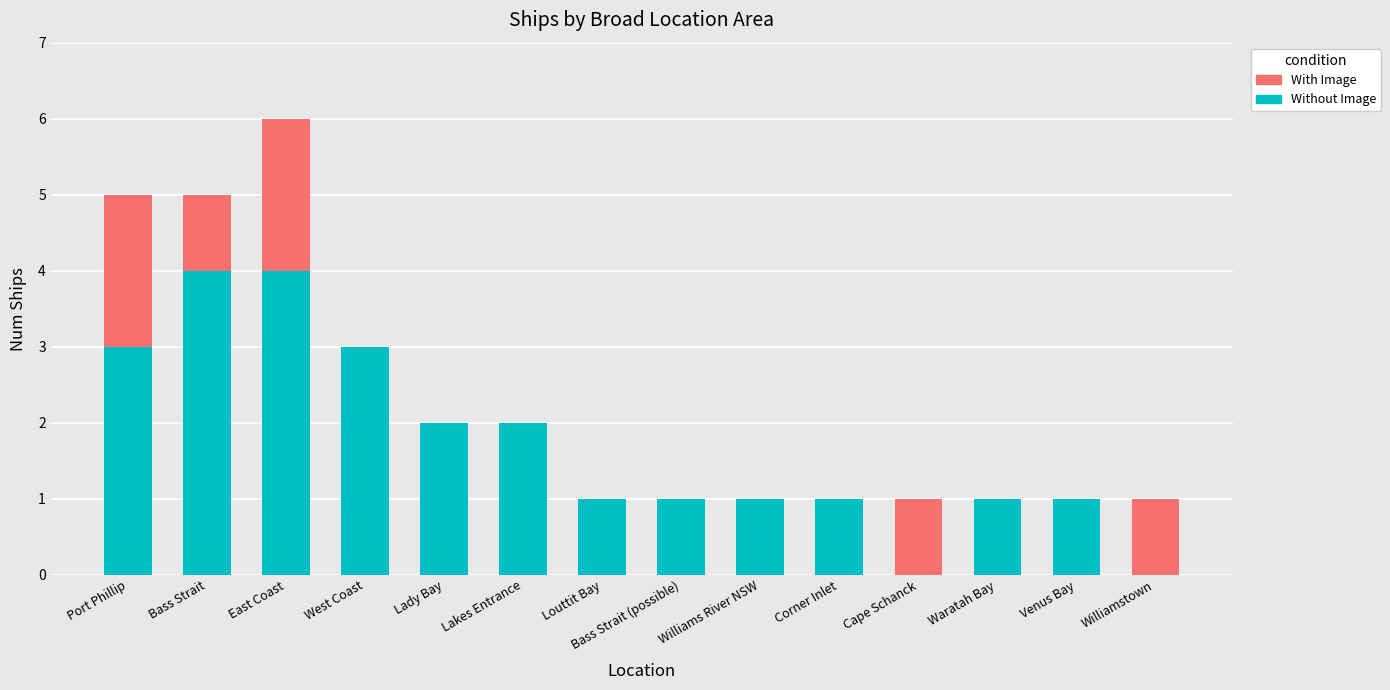

What is the sum of the Without Image values at Venus Bay and Louttit Bay?

2